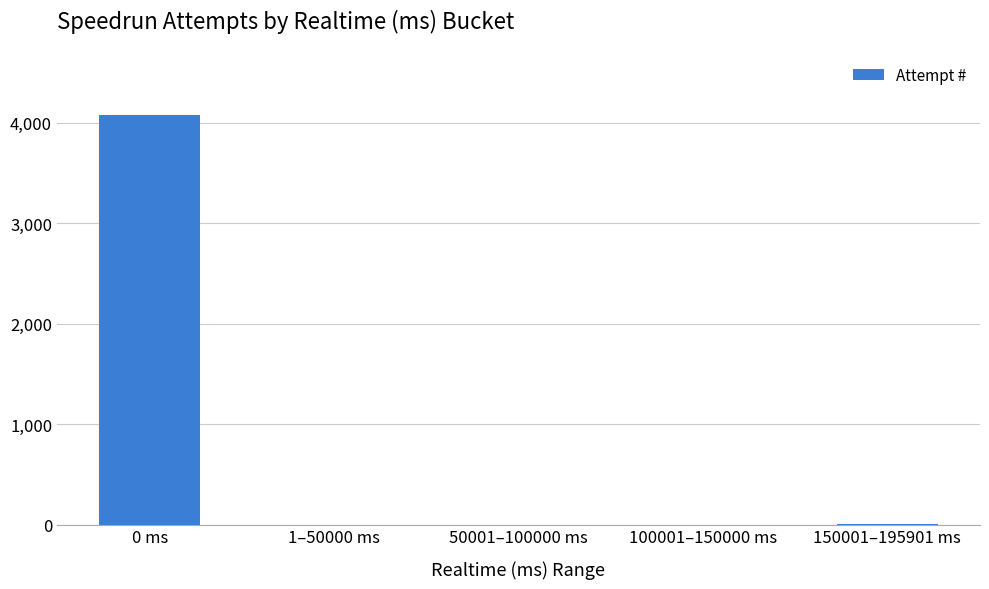

What is the greatest value displayed?

4082